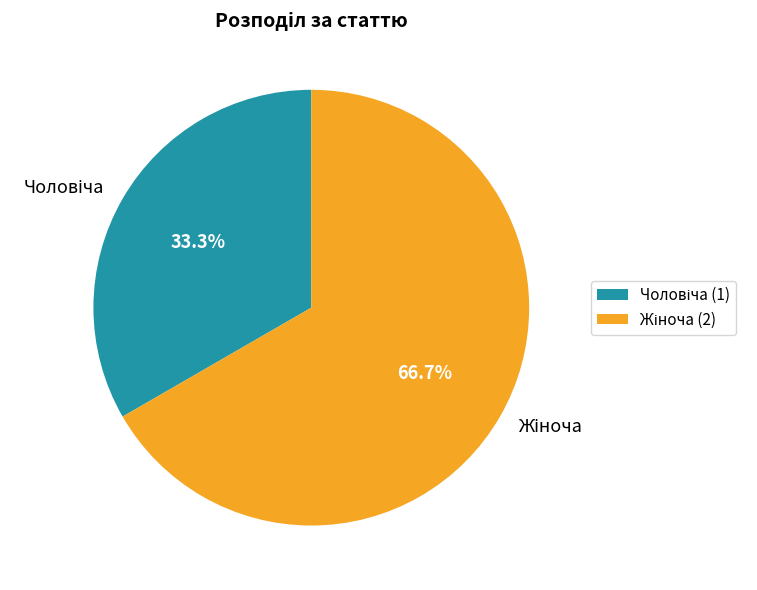

True or false: Жіноча accounts for 67% of the total.

True